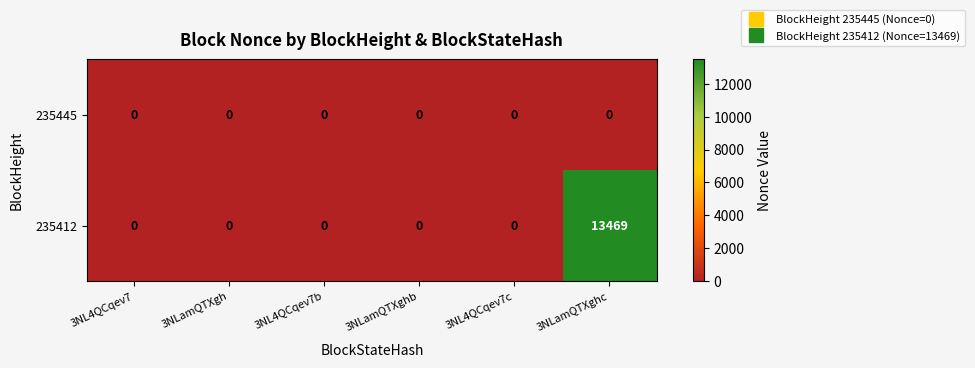

Reading left to right, transcribe all the data shown in this chart.

235445: 0	0	0	0	0	0
235412: 0	0	0	0	0	13469